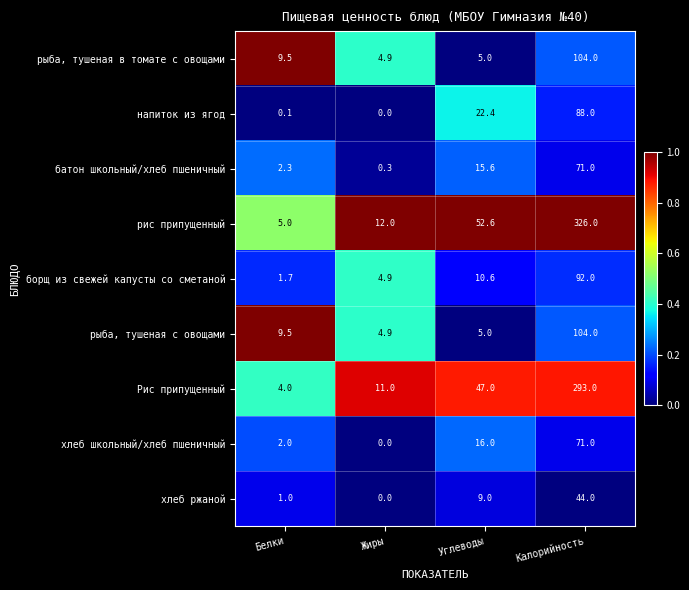

How many distinct data groups are displayed?

9